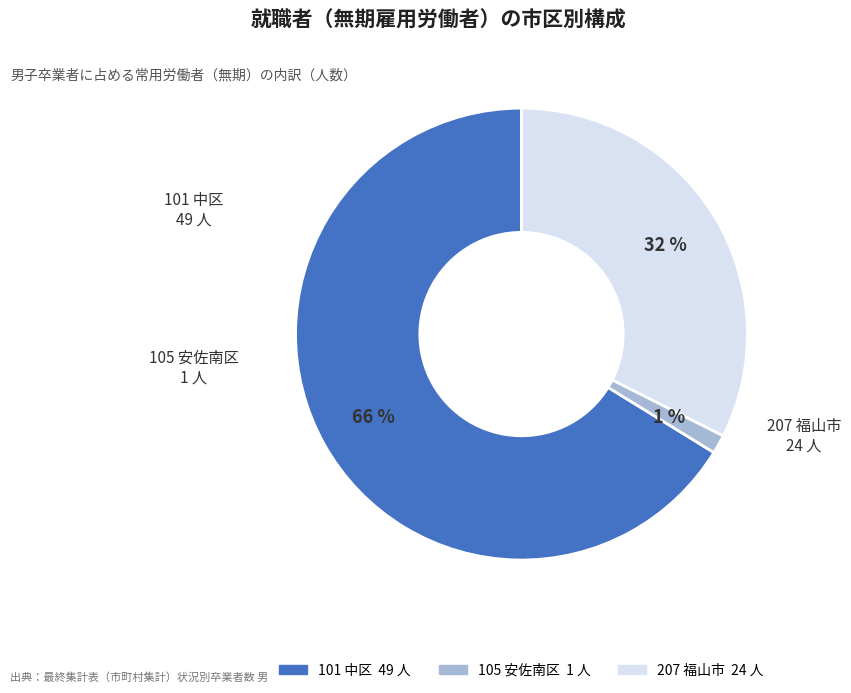

Combined, do 105 安佐南区 and 207 福山市 account for over 50%?

No